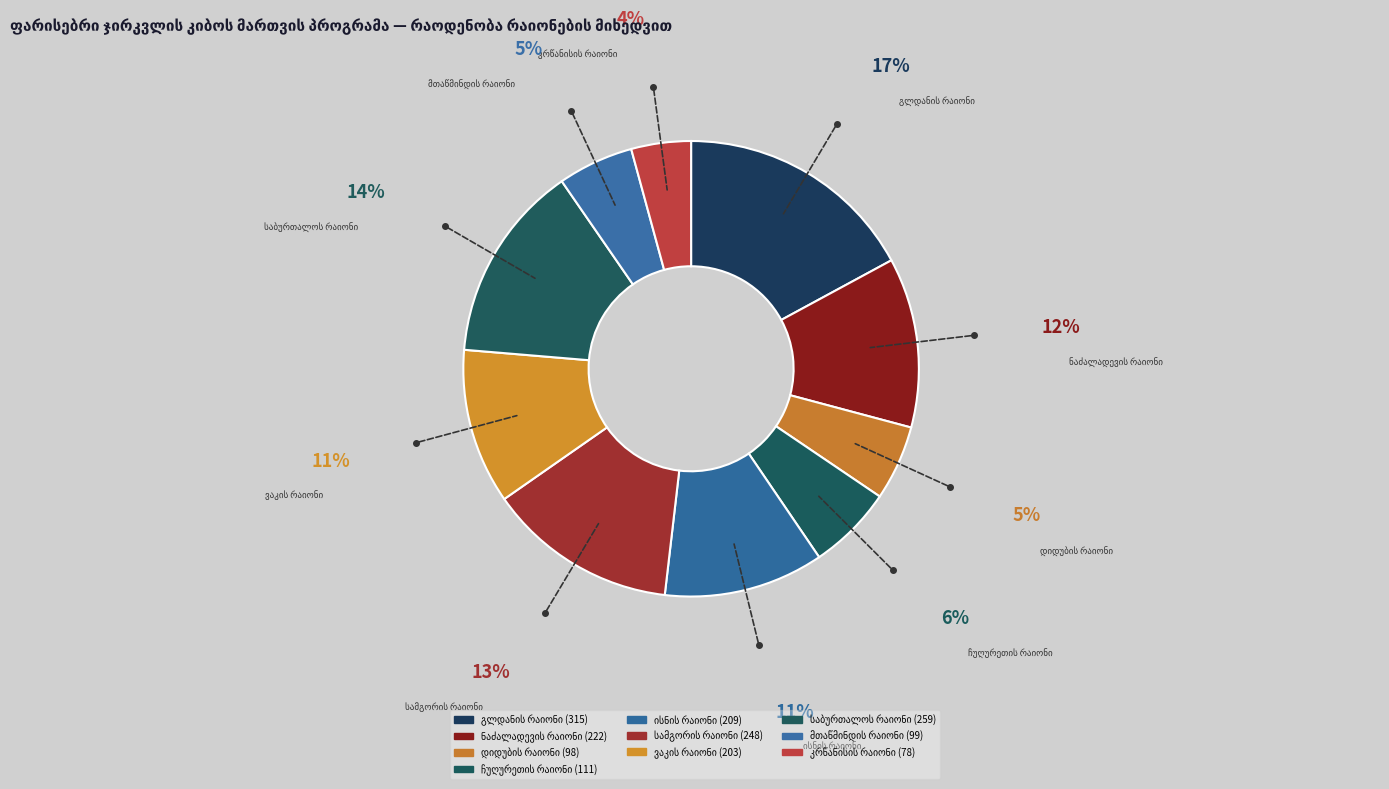

Count the number of slices in the pie.

10